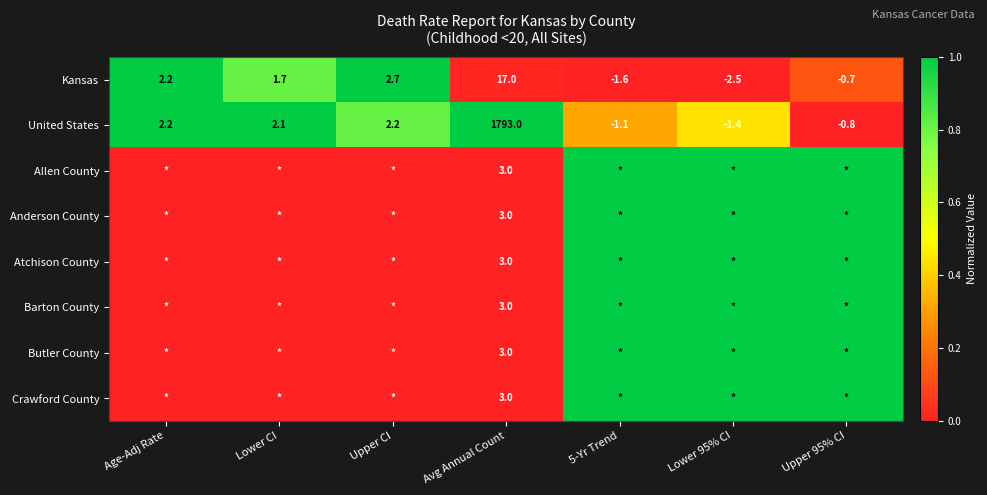

The value of United States at 5-Yr Trend is -1.1. True or false?

True